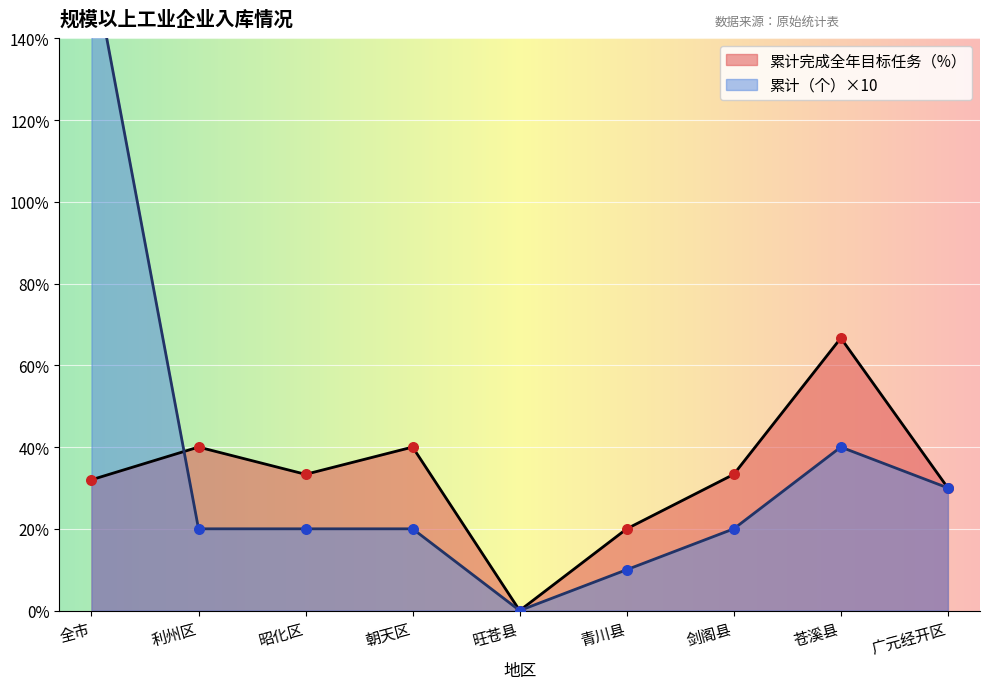

Which series contains the highest Y value?

累计